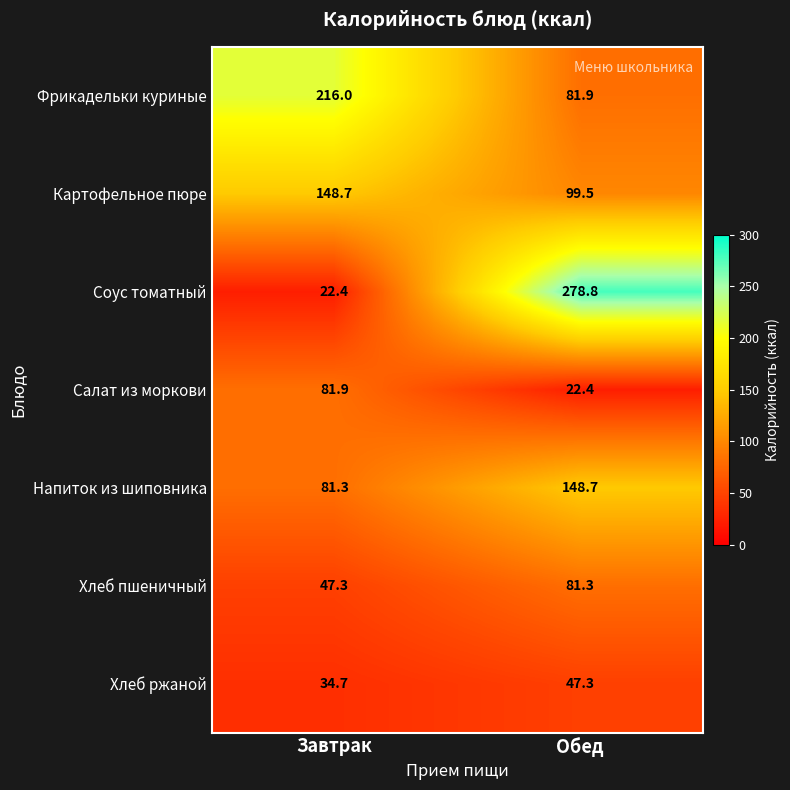

What is the approximate value of Напиток из шиповника at Завтрак?

81.3